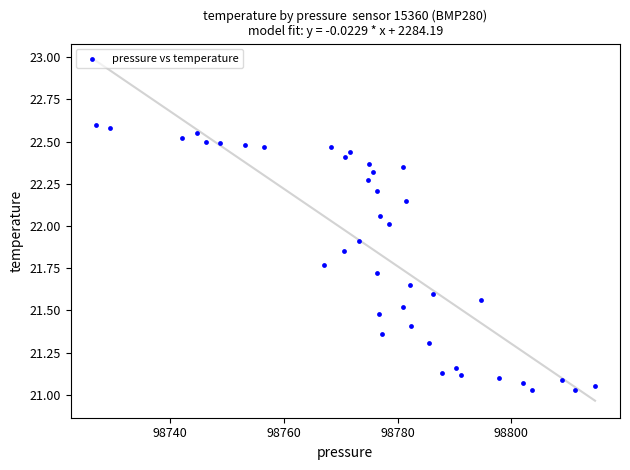

What is the range of Y values (max minus min)?

1.6